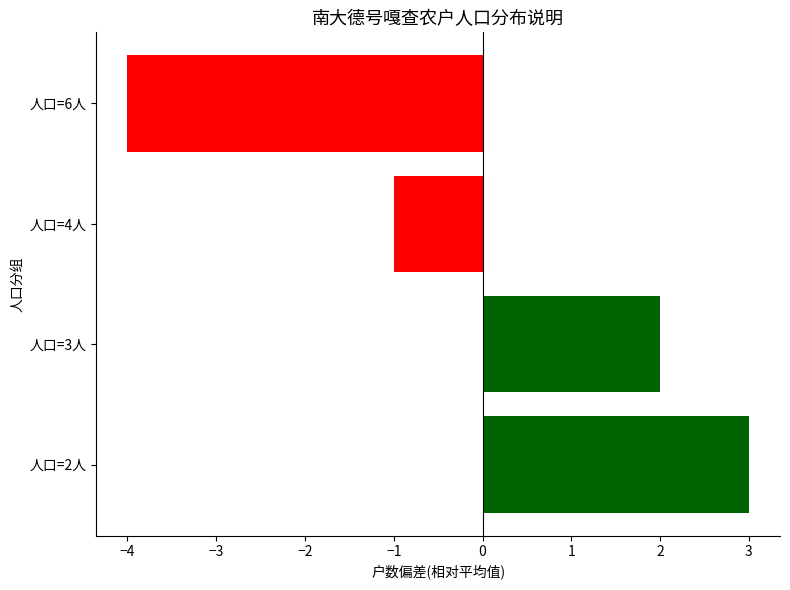

Does the chart contain stacked bars?

No